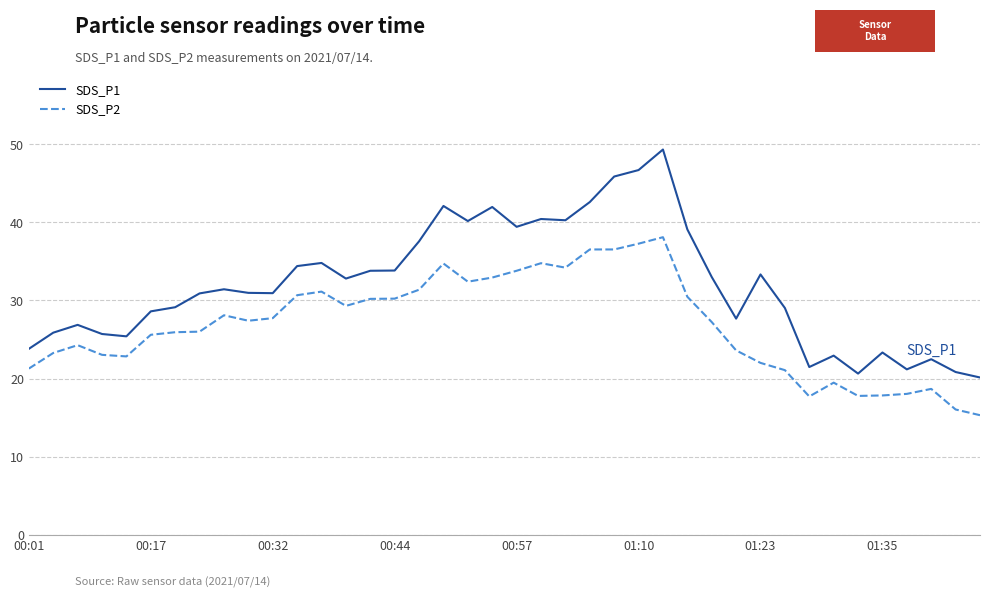

Which series has the widest spread of values?

SDS_P1